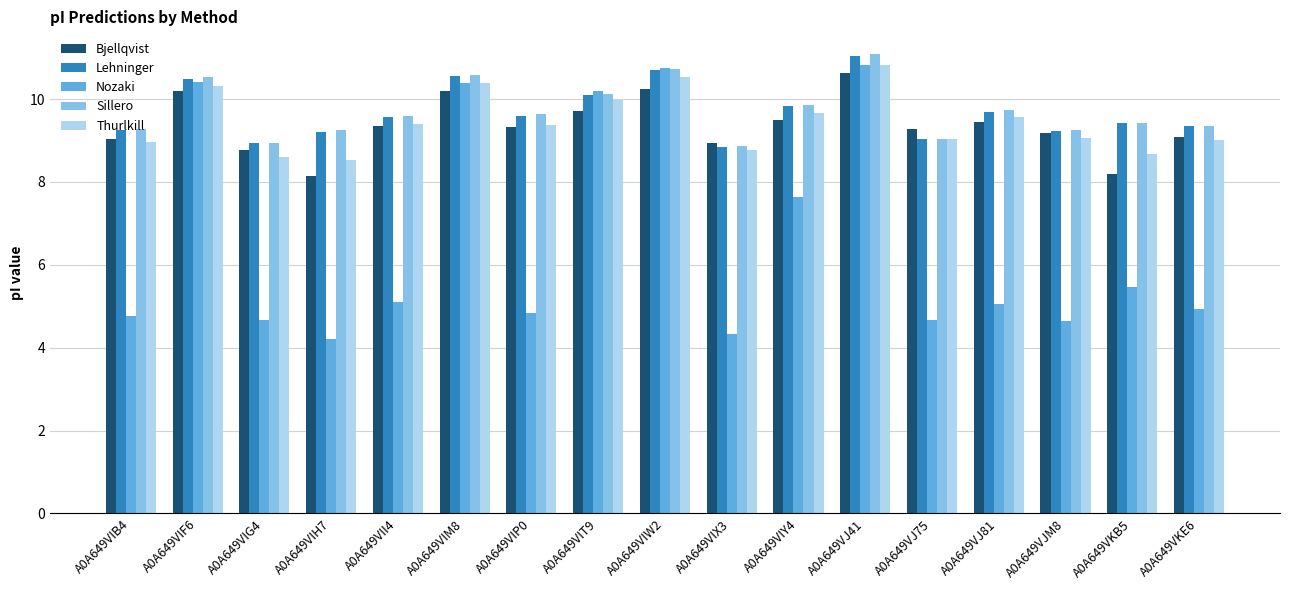

At which label is Nozaki closest to 7?

A0A649VIY4